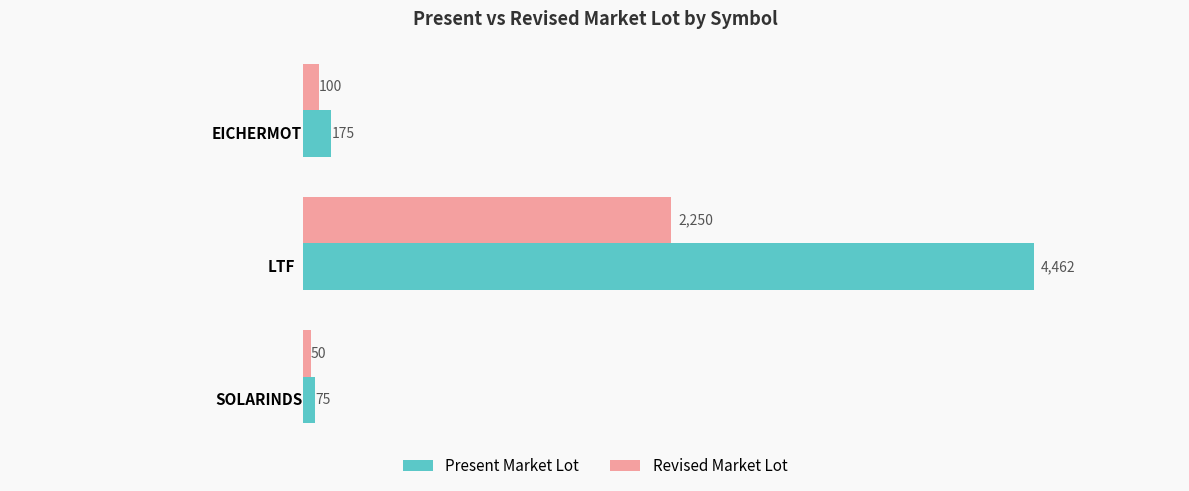

List the series in order of their peak value, highest first.

Present Market Lot, Revised Market Lot